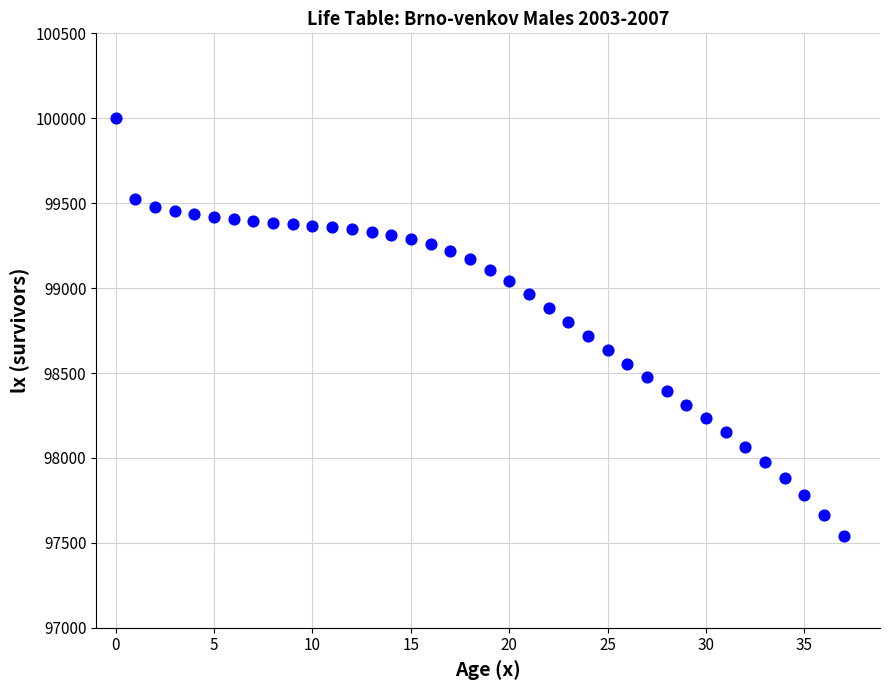

What is the range of Y values (max minus min)?

2462.3